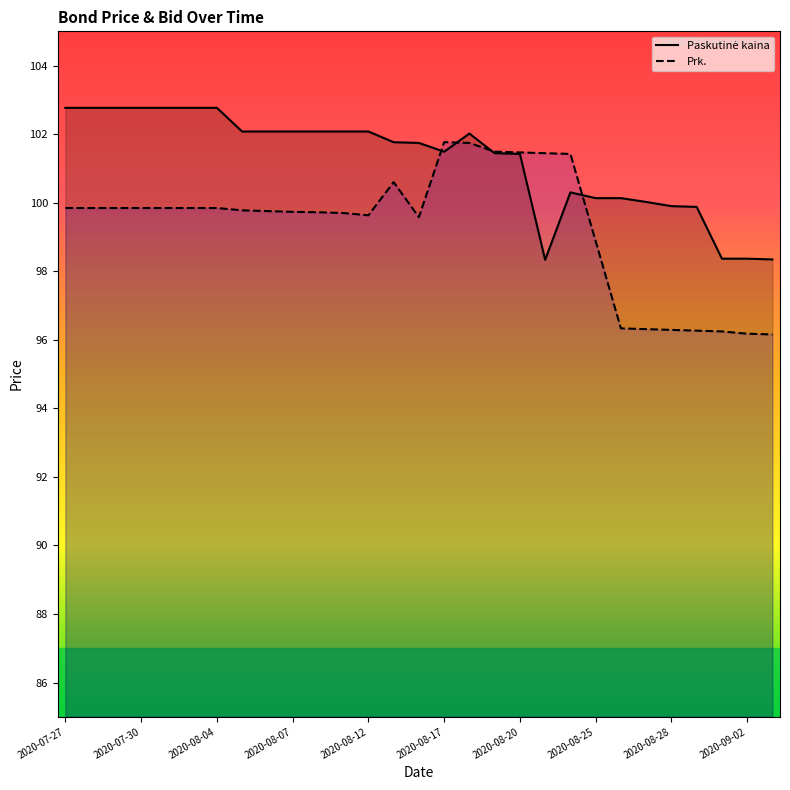

What is the difference between the maximum and minimum values in the Prk. series?

5.6